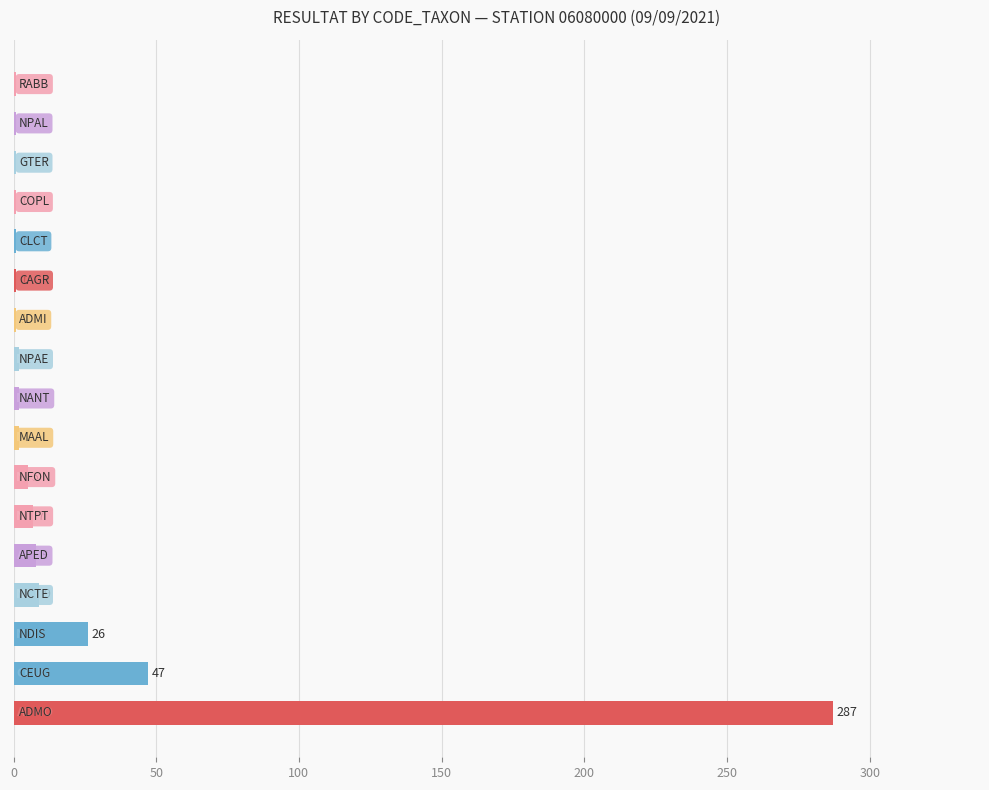

What is the maximum value shown in the chart?

287